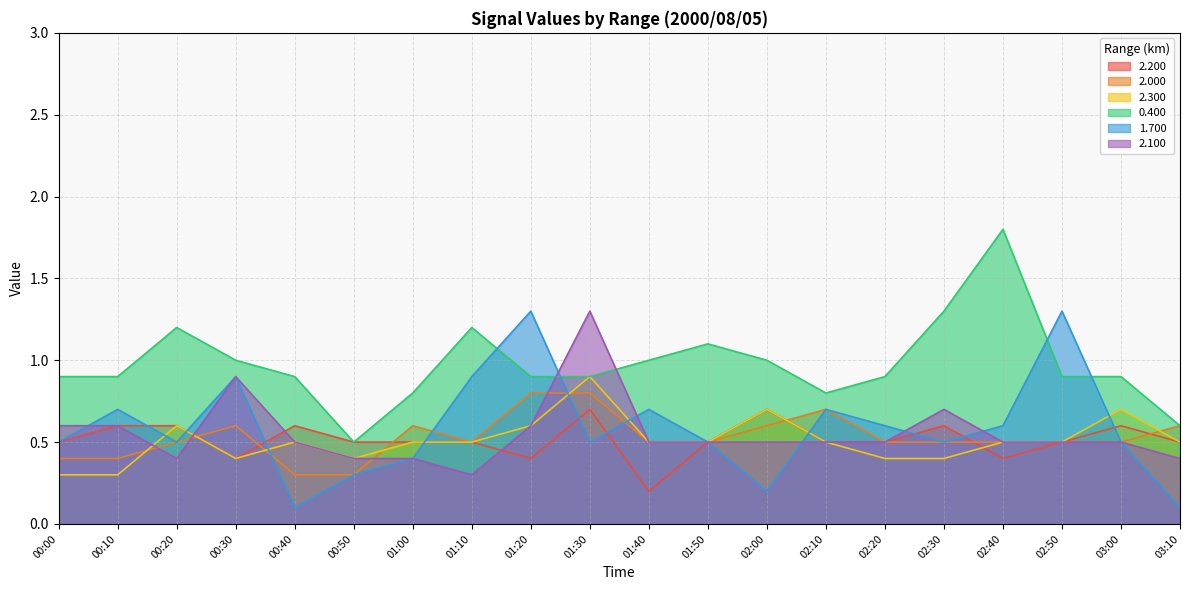

At which label is 2.300 closest to 0?

00:00